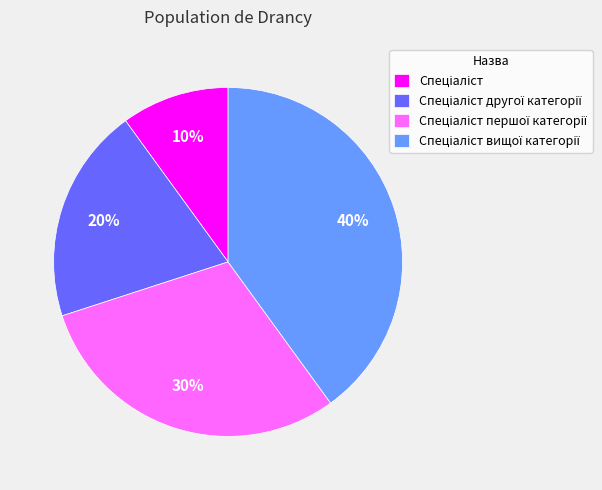

To the nearest percent, what is the difference between the largest and smallest slice percentages?

30%